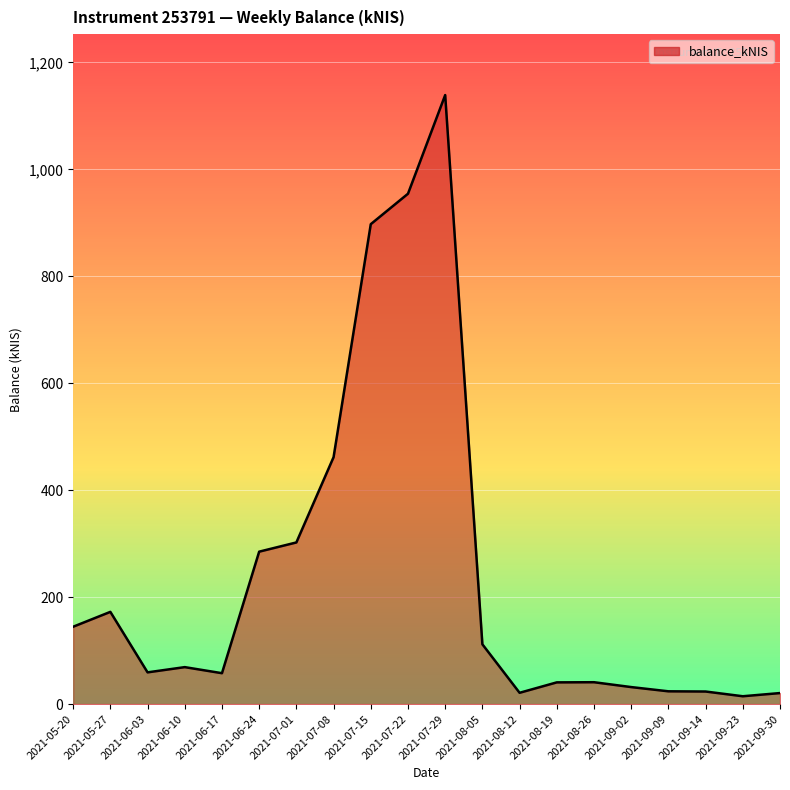

Does the chart display data point markers on the line(s)?

No